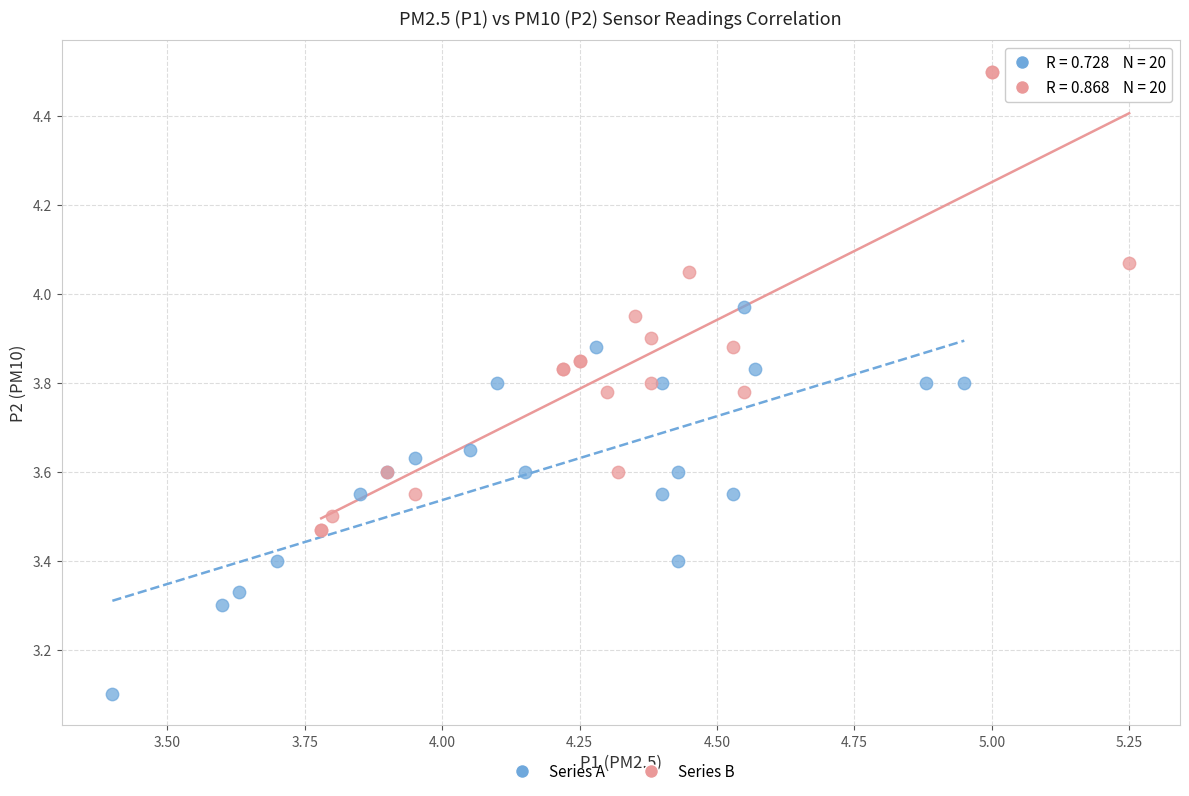

Which series has the largest Y range (max minus min)?

Series B